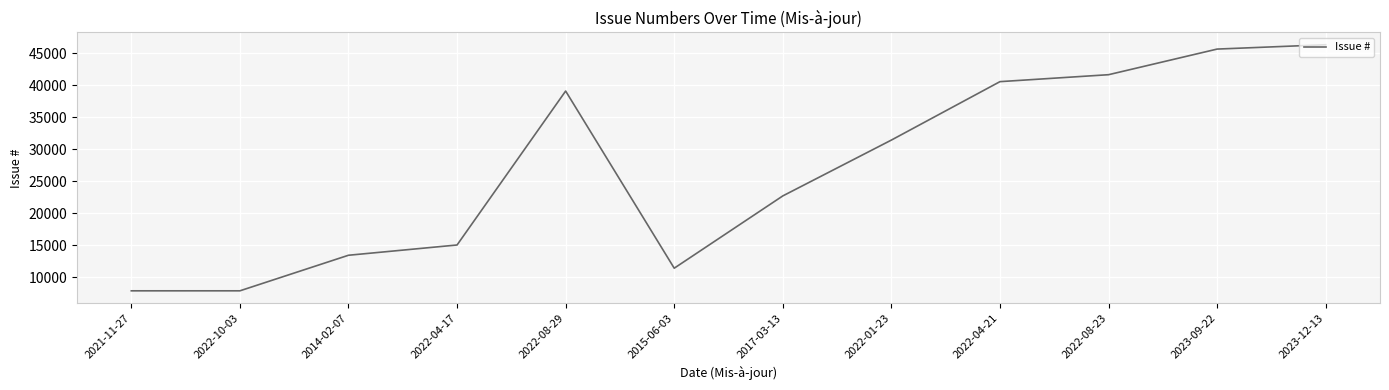

Where does the data first go above 31431?

2022-08-29